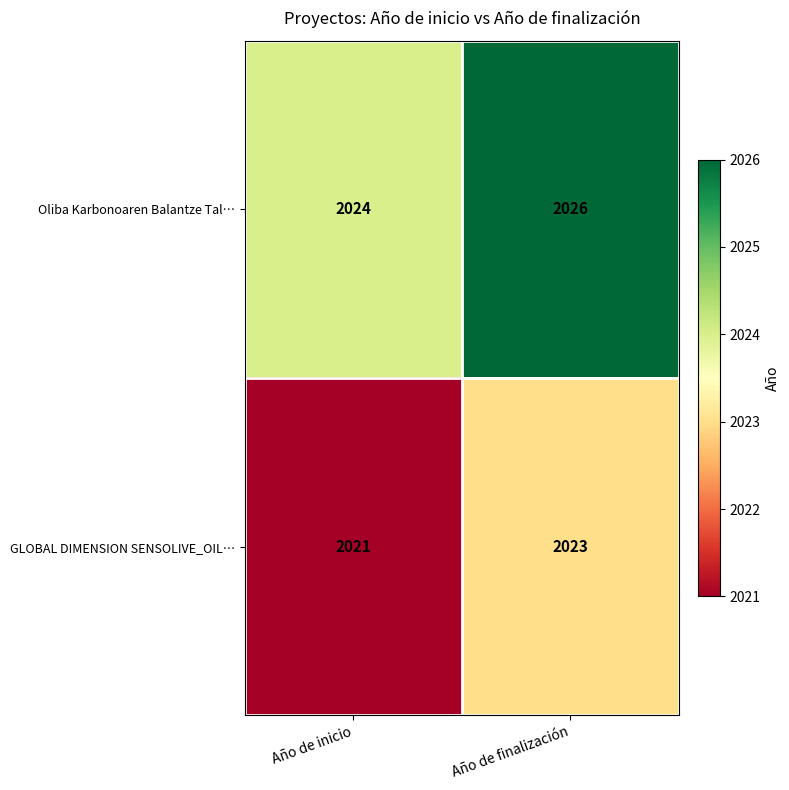

How many distinct data groups are displayed?

2